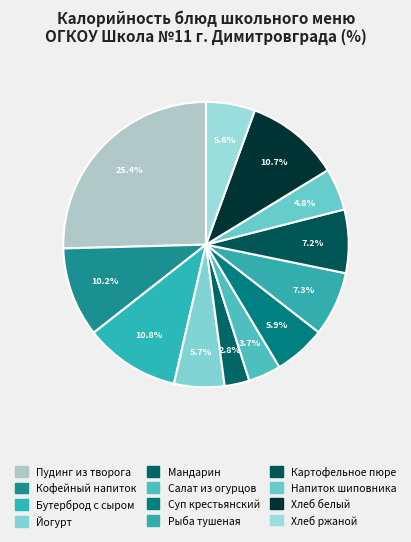

To the nearest percent, what portion does Бутерброд с сыром represent?

11%